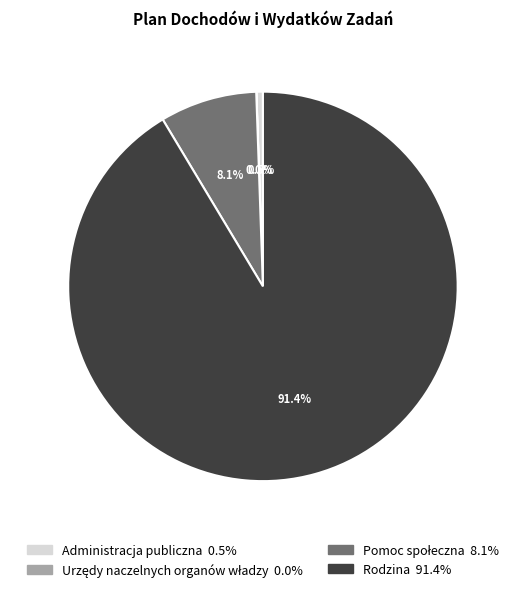

Does any single category account for the majority?

Yes